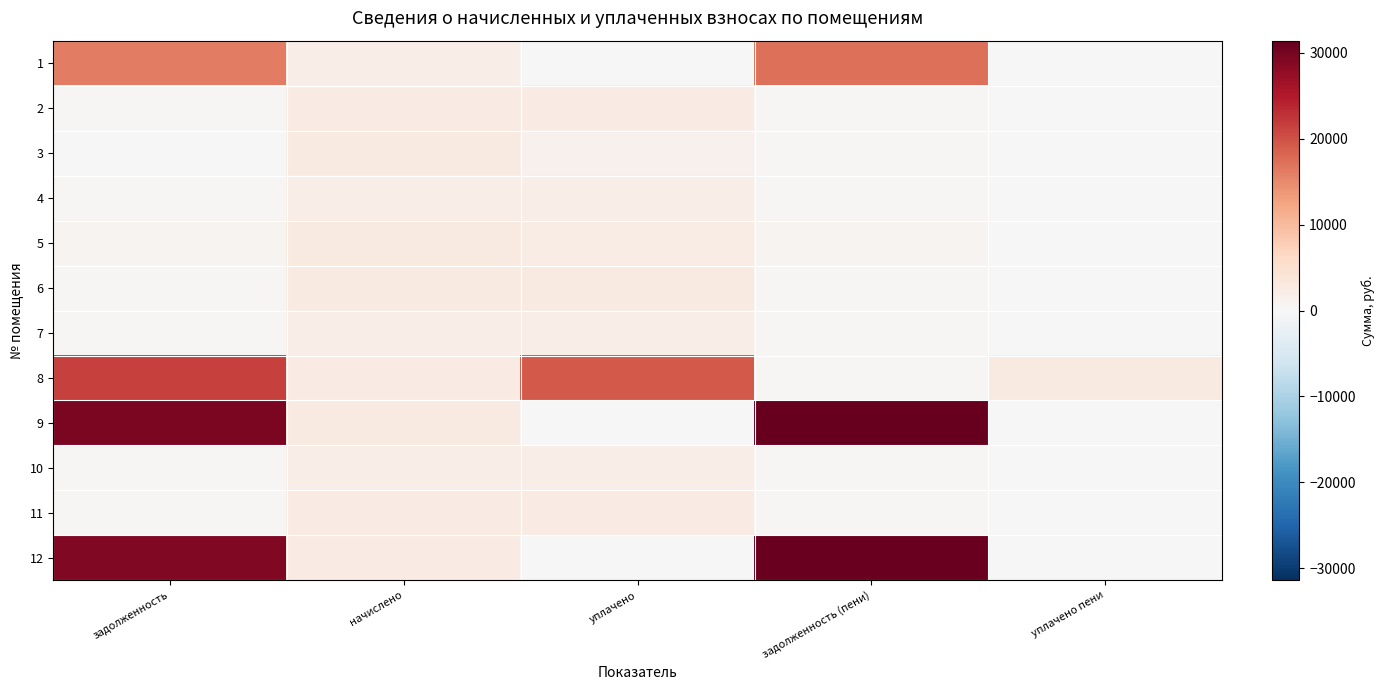

Rank the series by their maximum value, from highest to lowest.

9, 12, 8, 1, 5, 6, 3, 11, 2, 7, 4, 10